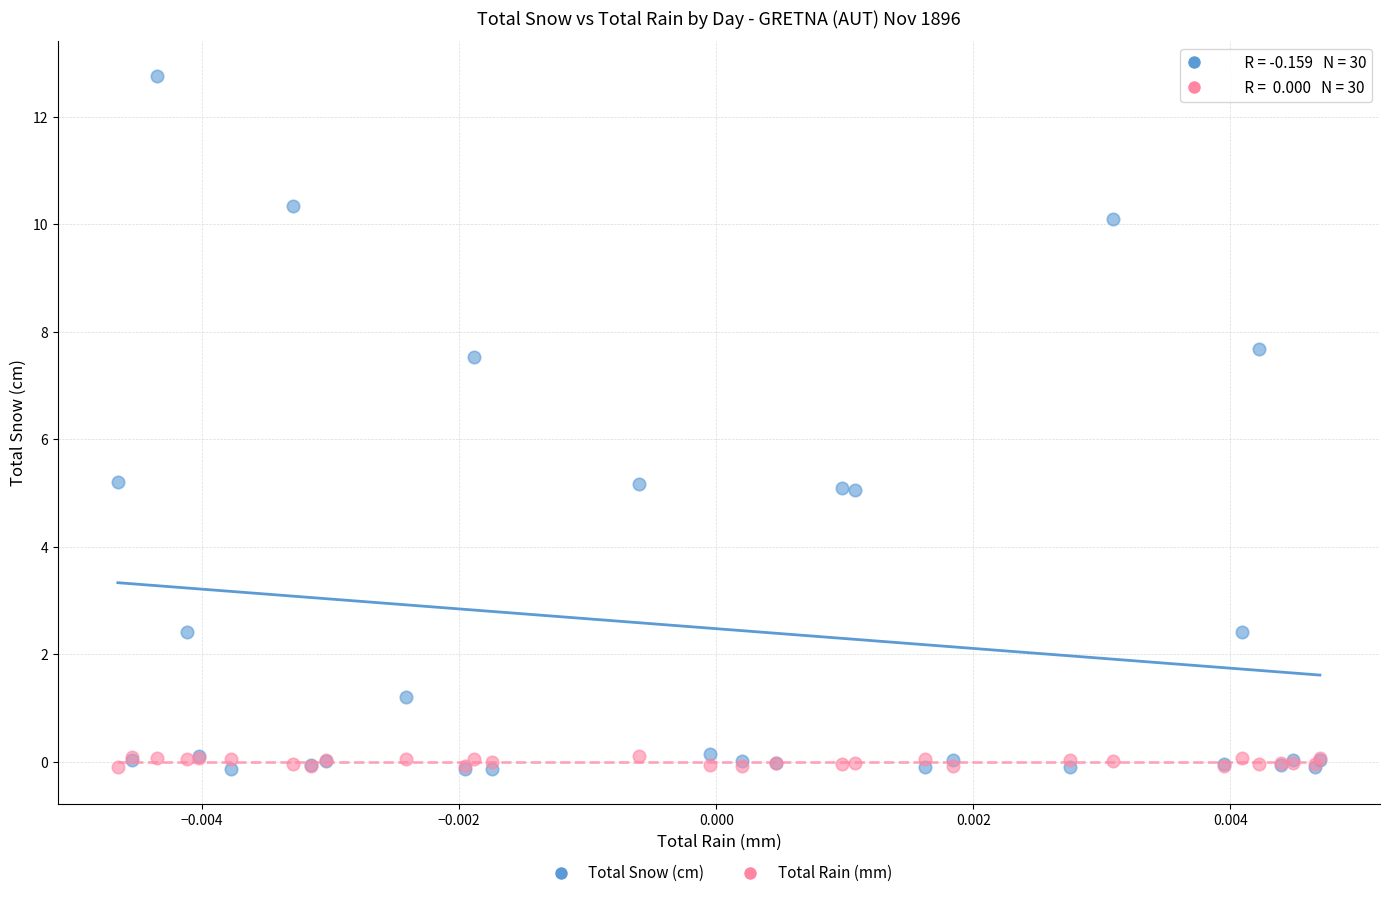

Which series contains the highest Y value?

Total Snow (cm)